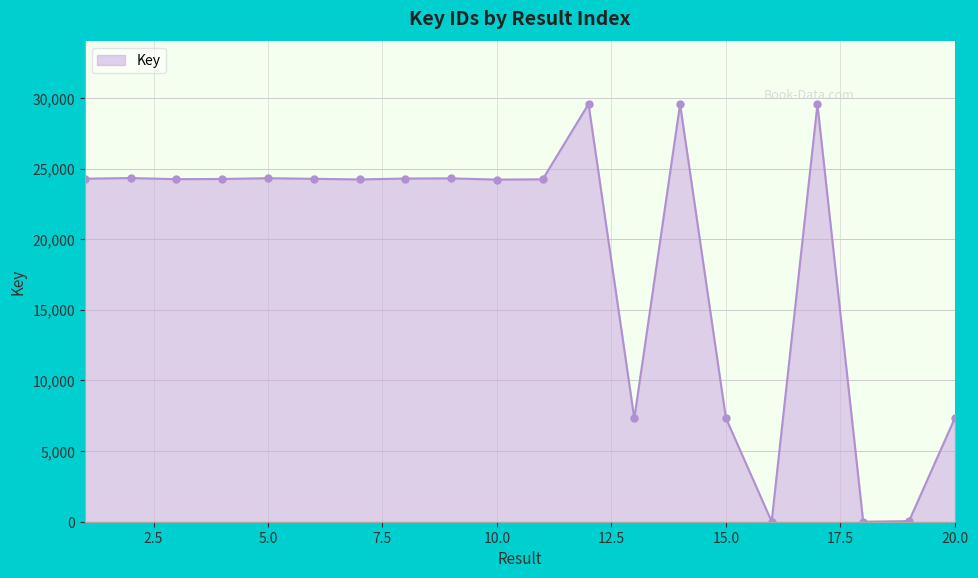

True or false: there are more than 2 points higher than both neighbors.

True